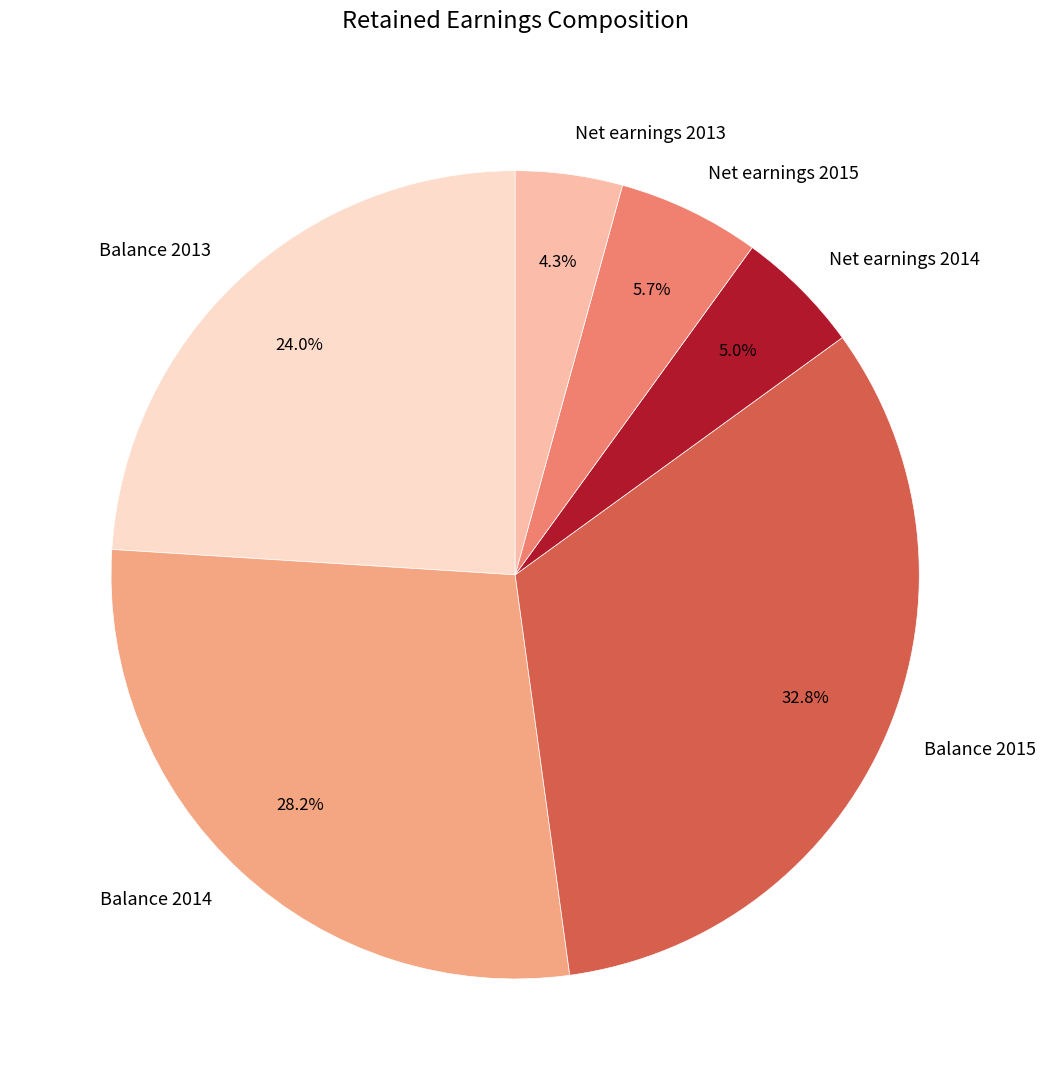

To the nearest percent, what portion does Balance 2013 represent?

24%